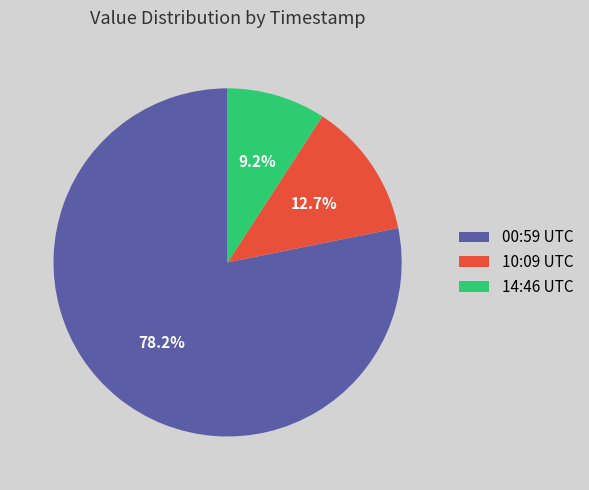

Is there any slice that represents more than half of the pie?

Yes